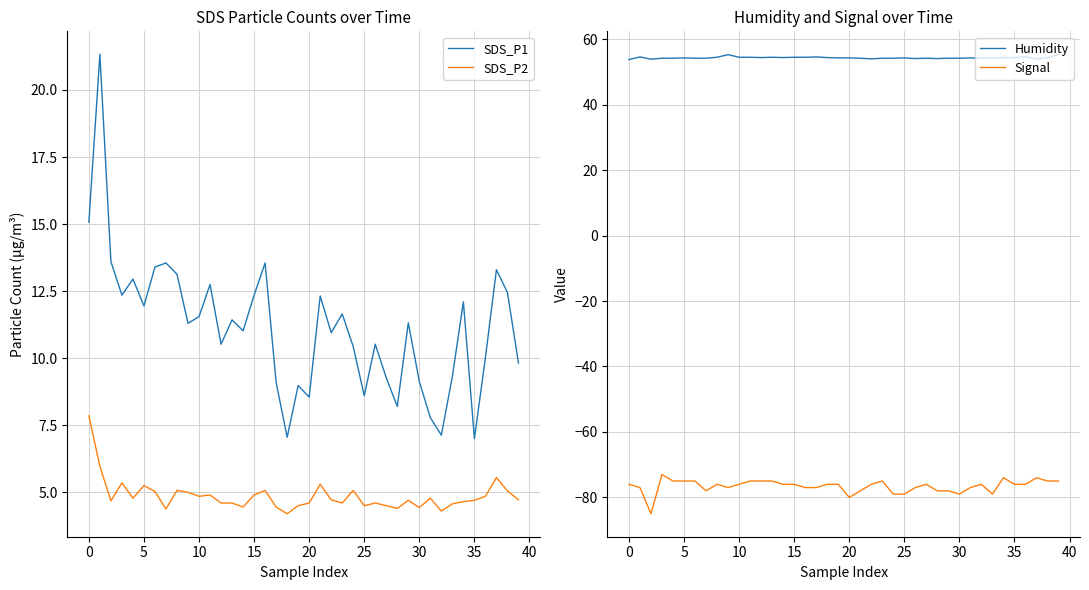

The value of SDS_P2 at 28 is 6.2. True or false?

False